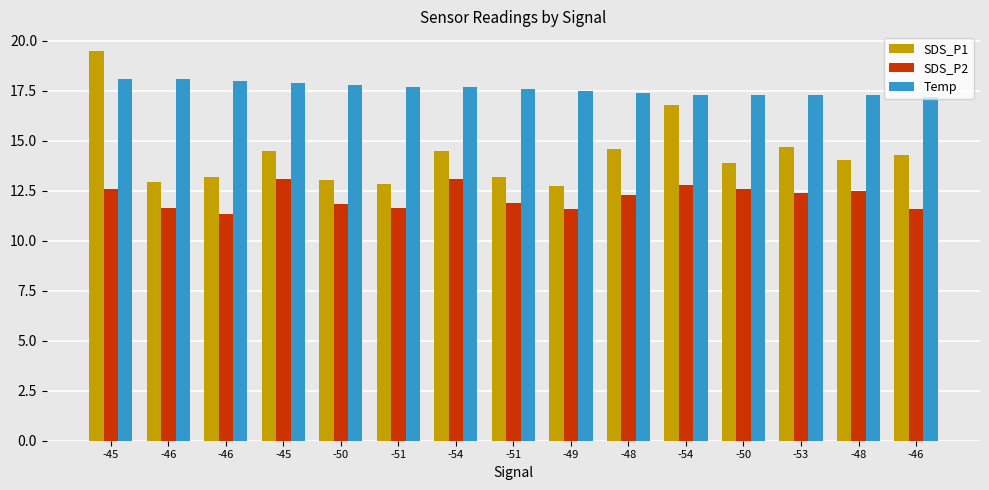

At how many categories does at least one series exceed 12?

15